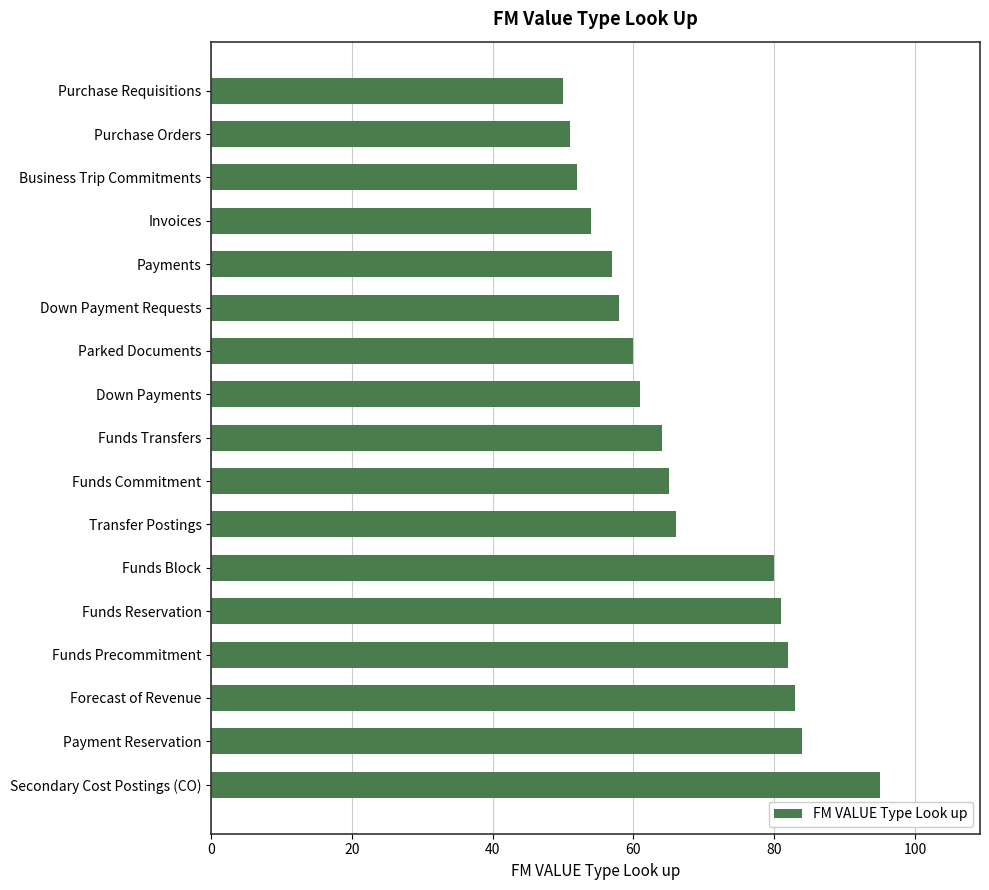

What is the greatest value displayed?

95